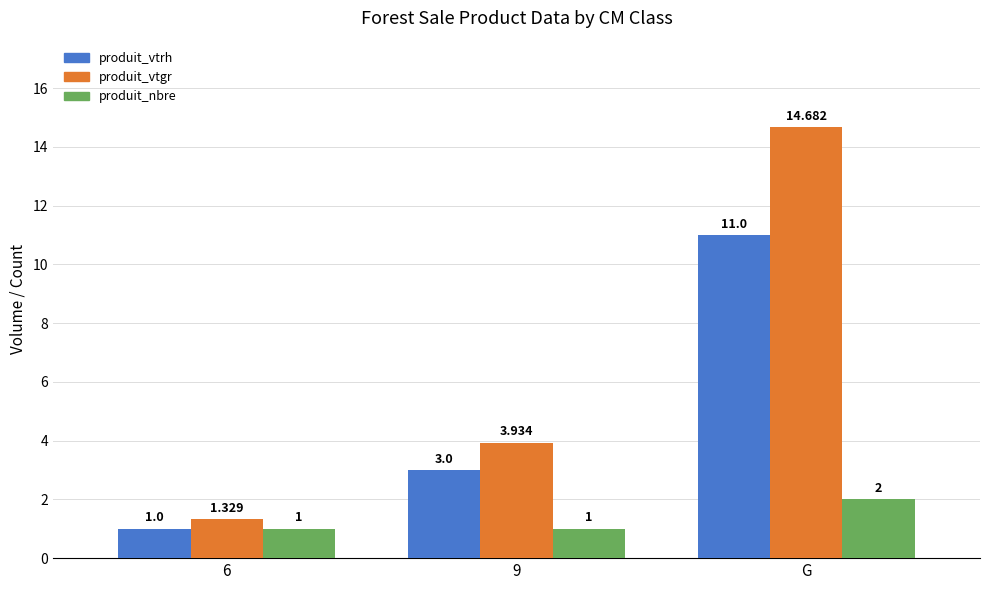

What is the value of the produit_nbre bar at the 1st from the left?

1.0